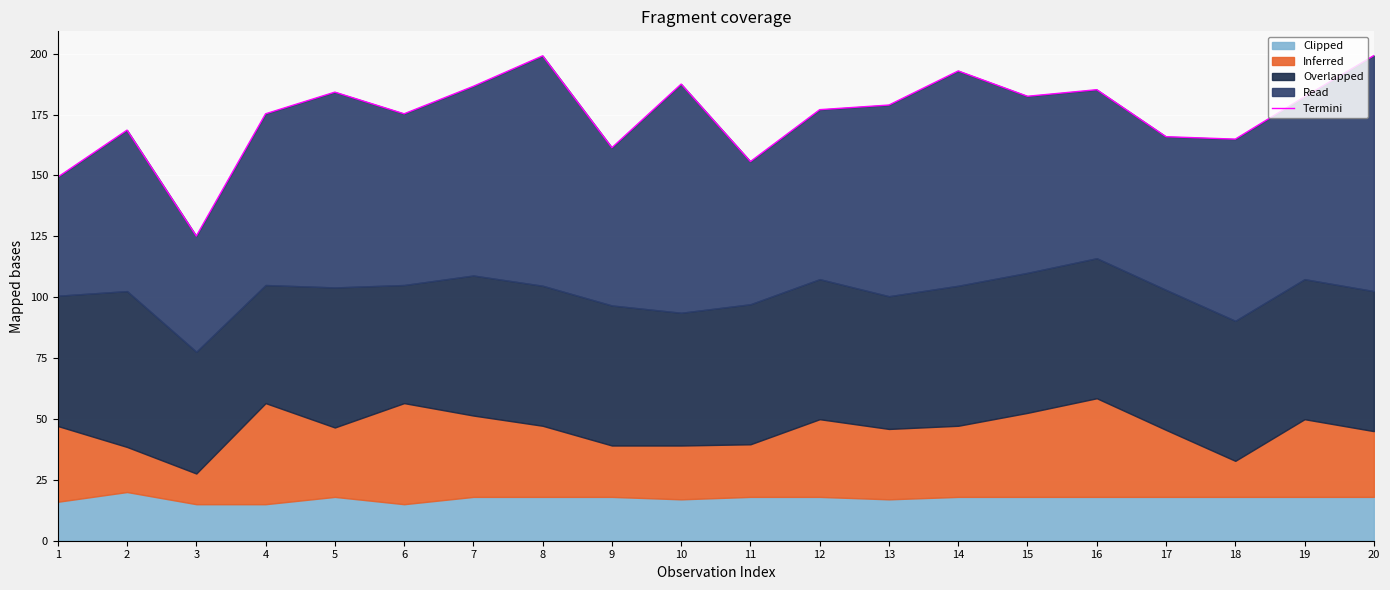

How many points are lower than both their immediate neighbors (excluding endpoints)?

6